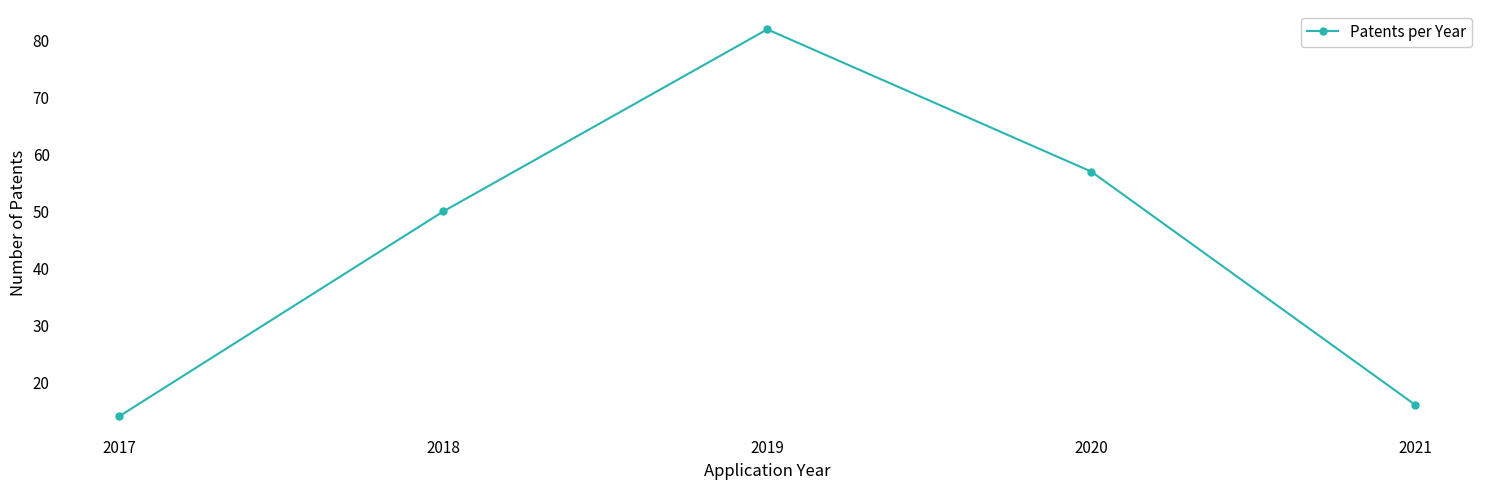

The value at 2020 is 31. True or false?

False